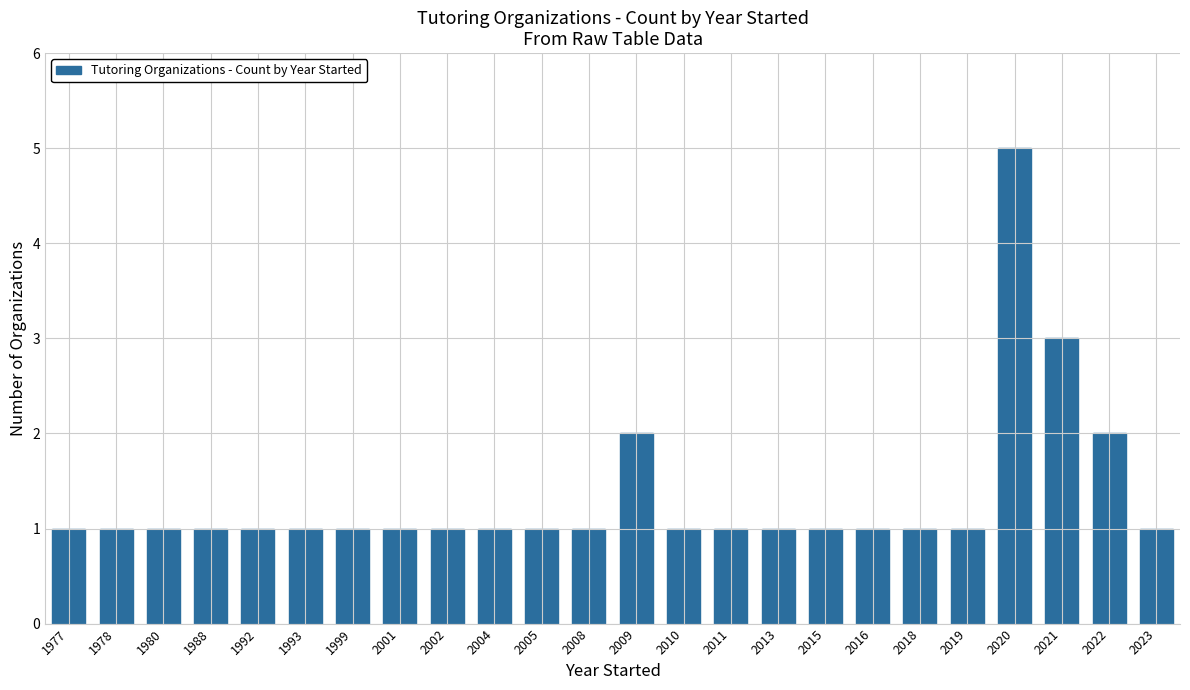

What is the greatest value displayed?

5